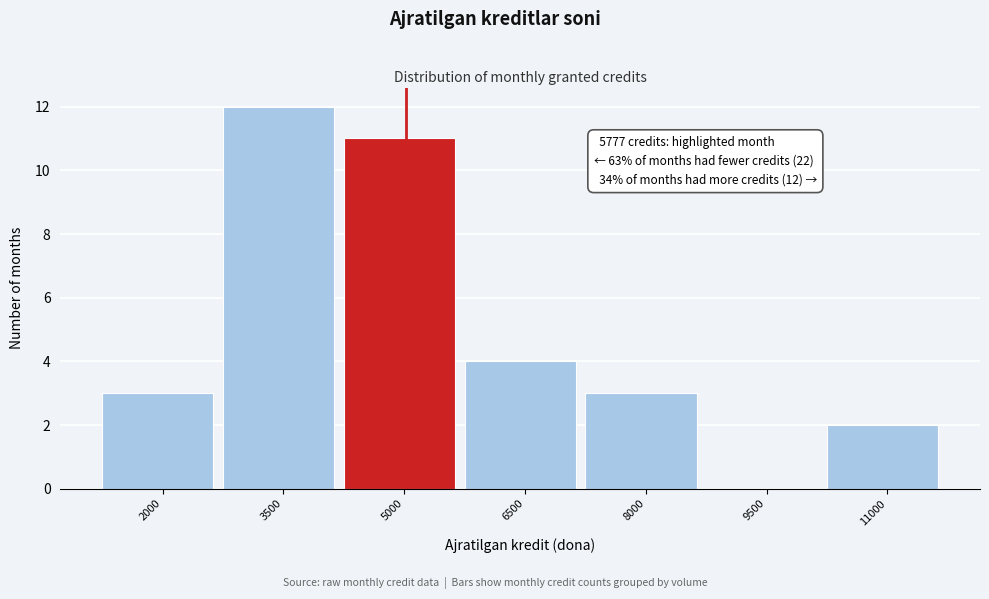

Reading left to right, list all the values displayed in this chart.

2000=3	3500=12	5000=11	6500=4	8000=3	9500=0	11000=2